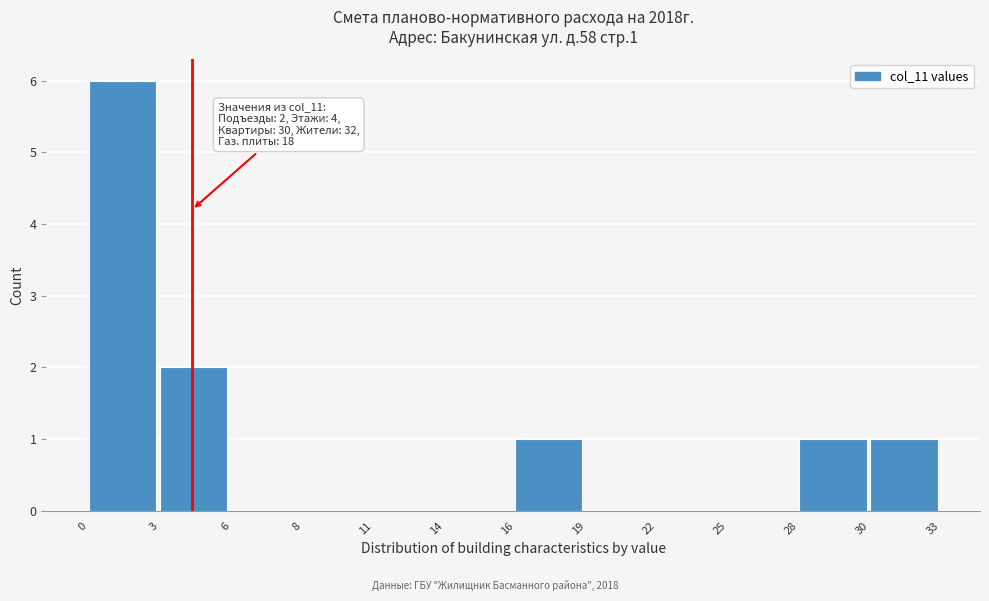

Reading right to left, extract all data points from this chart.

30=1	28=1	25=0	22=0	19=0	16=1	14=0	11=0	8=0	6=0	3=2	0=6